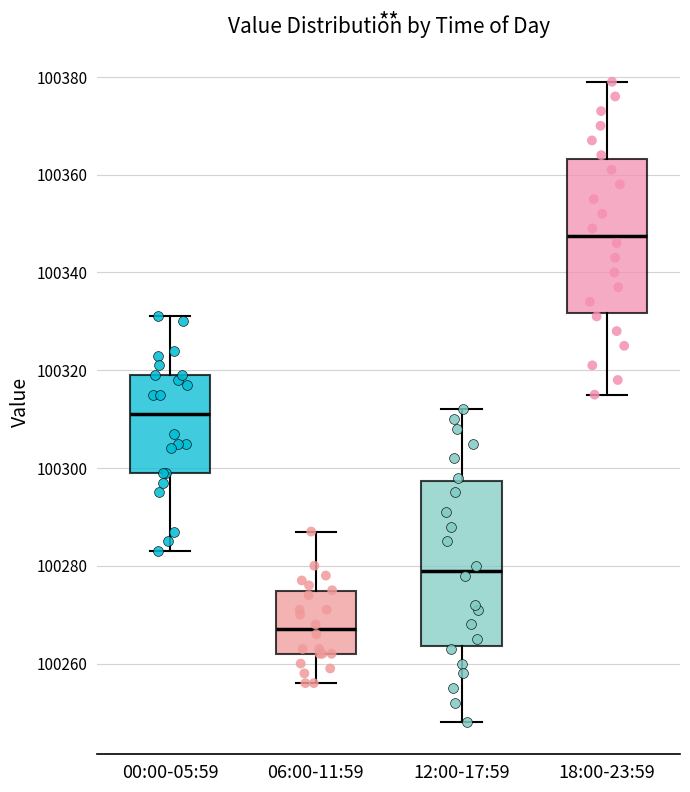

Reading left to right, read every box against the y-axis: the position of its median line, the range the box covers, and the ends of its whiskers. The values are not printed on the chart, so give them approximately, as read against the axis.

00:00-05:59: median 100312, box 100300 to 100320, whiskers 100284 to 100332
06:00-11:59: median 100268, box 100262 to 100274, whiskers 100256 to 100288
12:00-17:59: median 100280, box 100264 to 100298, whiskers 100248 to 100312
18:00-23:59: median 100348, box 100332 to 100364, whiskers 100316 to 100380